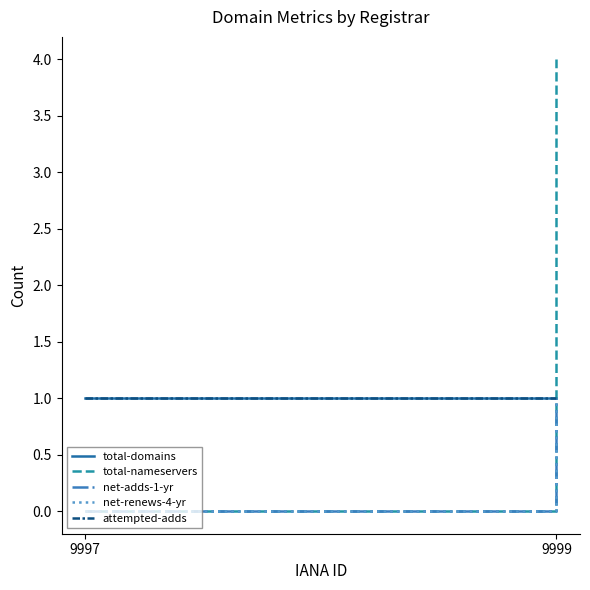

Reading left to right, transcribe all the data shown in this chart.

total-domains: 1	1
total-nameservers: 0	4
net-adds-1-yr: 0	1
net-renews-4-yr: 0	1
attempted-adds: 1	1